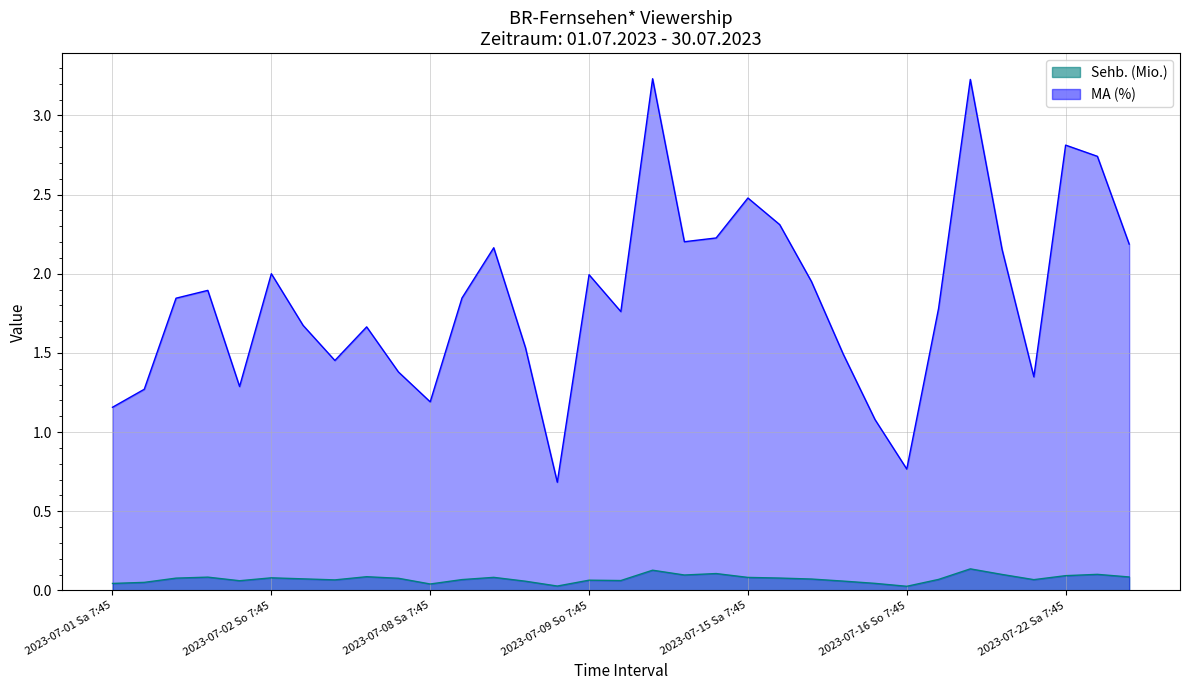

True or false: MA (%) has more than 1 interior local peaks.

True